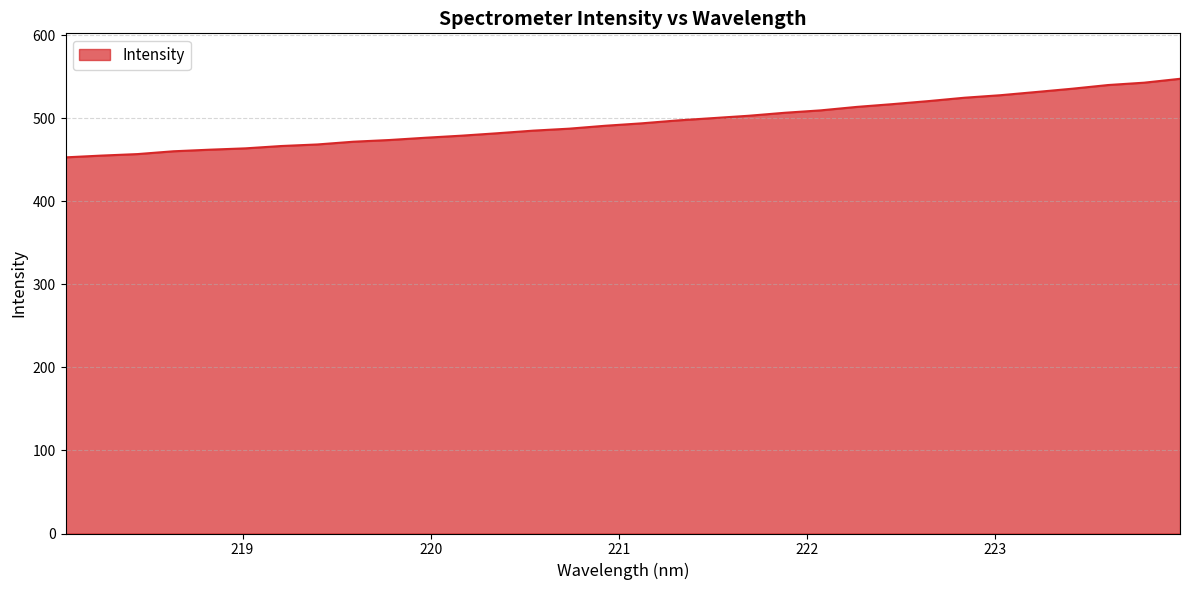

What is the difference between the maximum and minimum values?

94.6